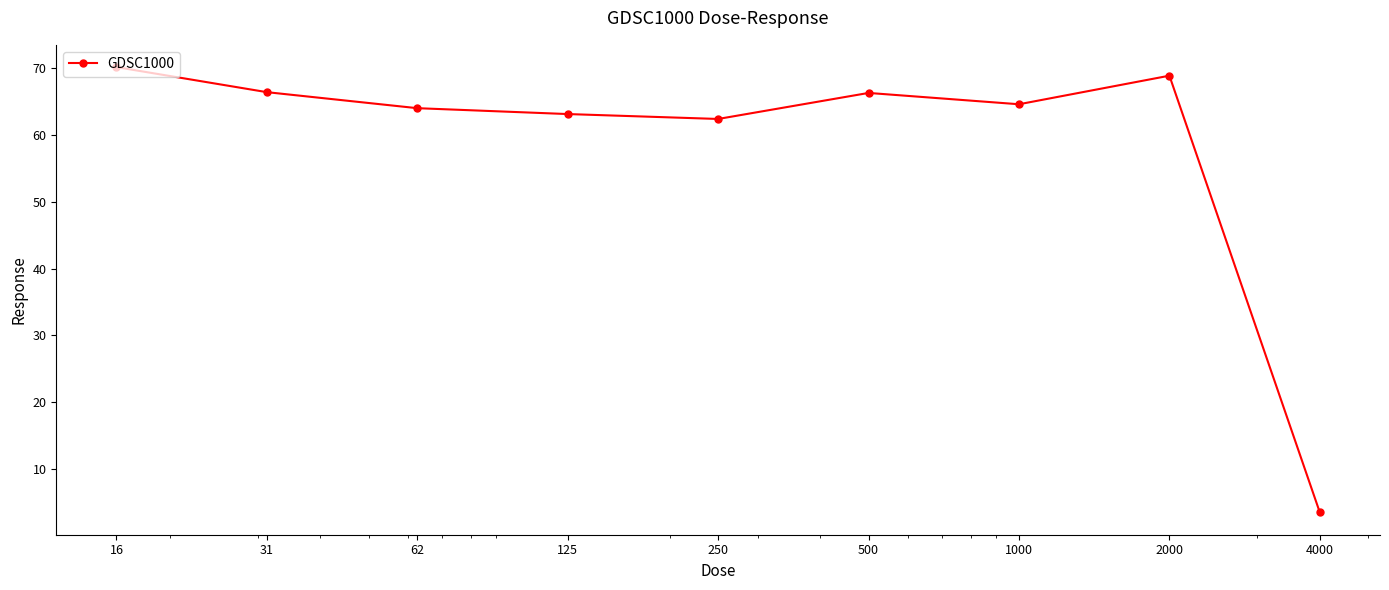

What is the sum of all values?

529.5